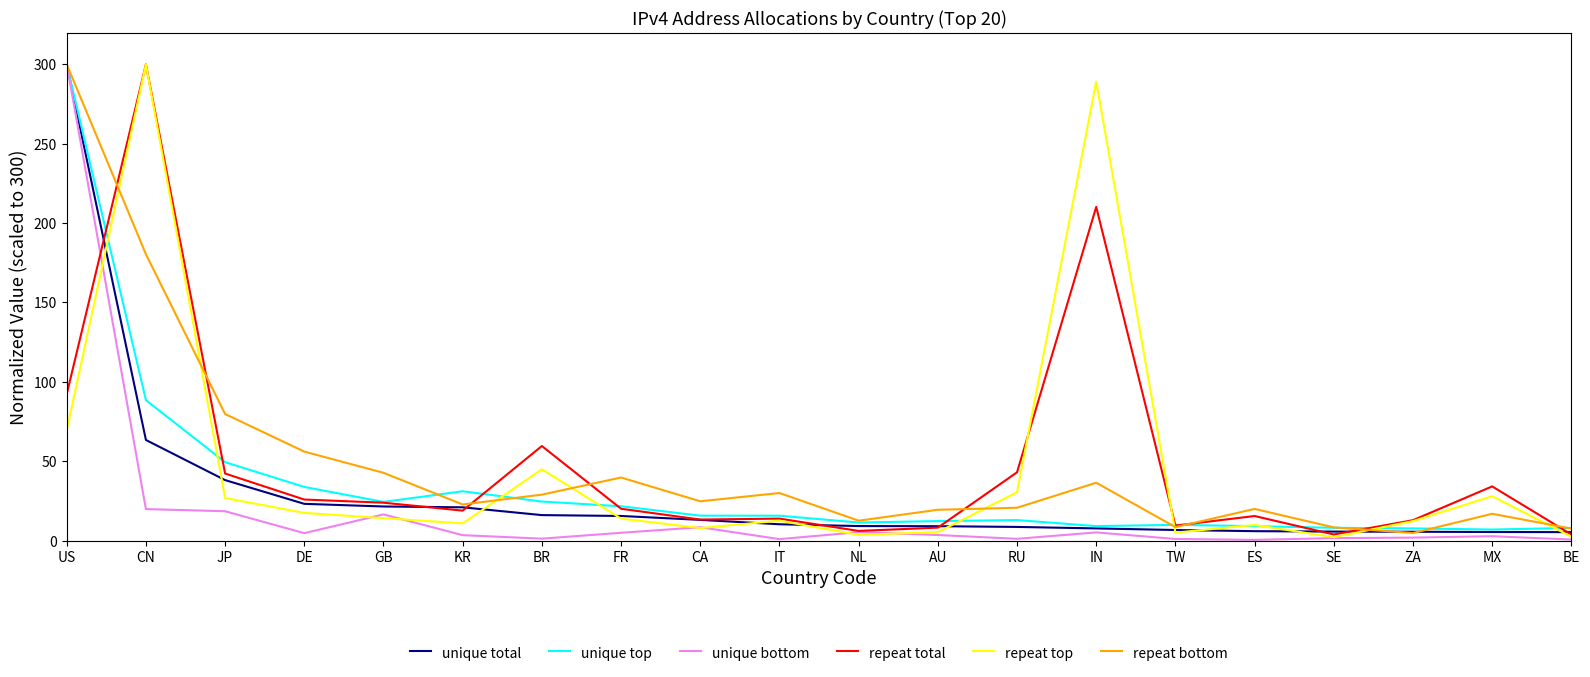

How many series are shown in this chart?

6